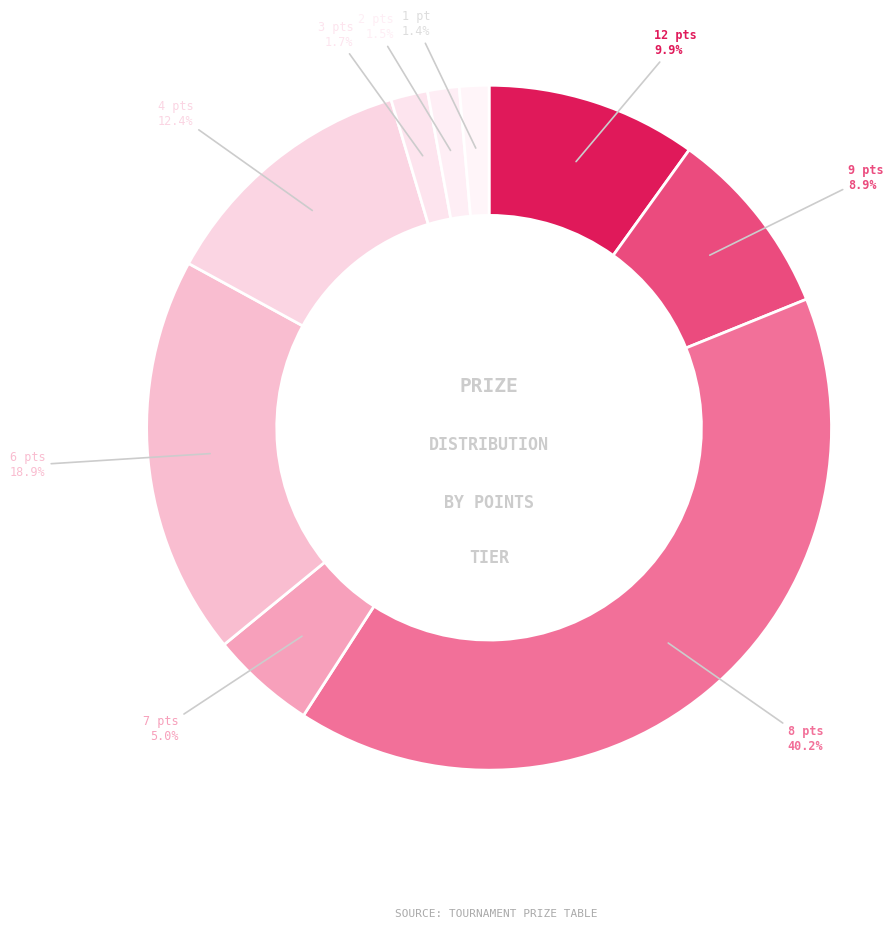

Count the number of slices in the pie.

9